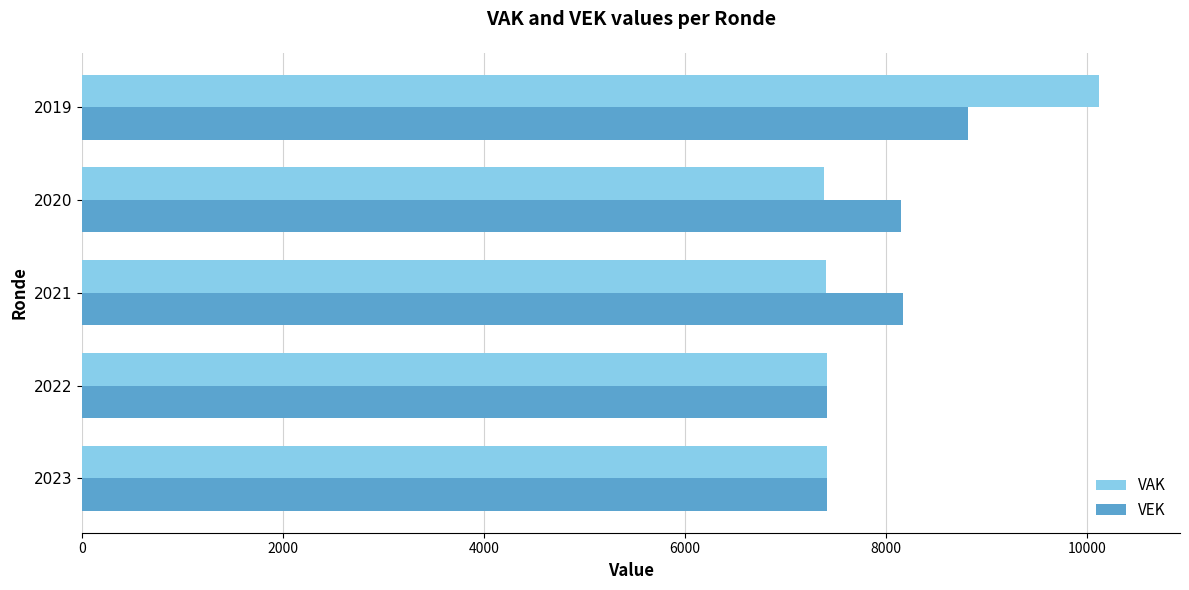

What is the difference between the highest and lowest values at 2019?

1301